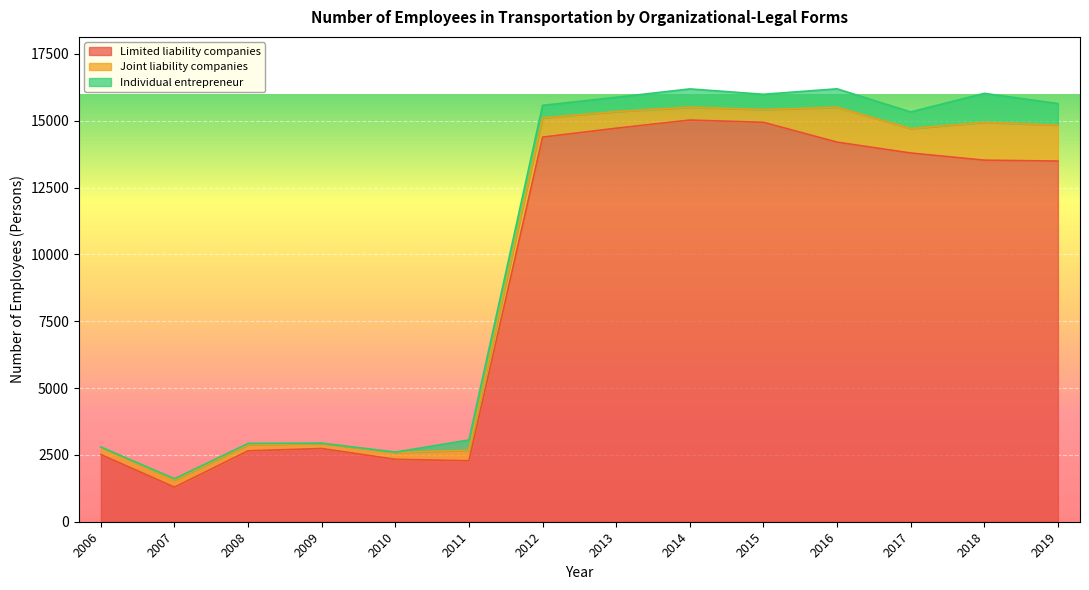

At which label does Limited liability companies reach its peak?

2014